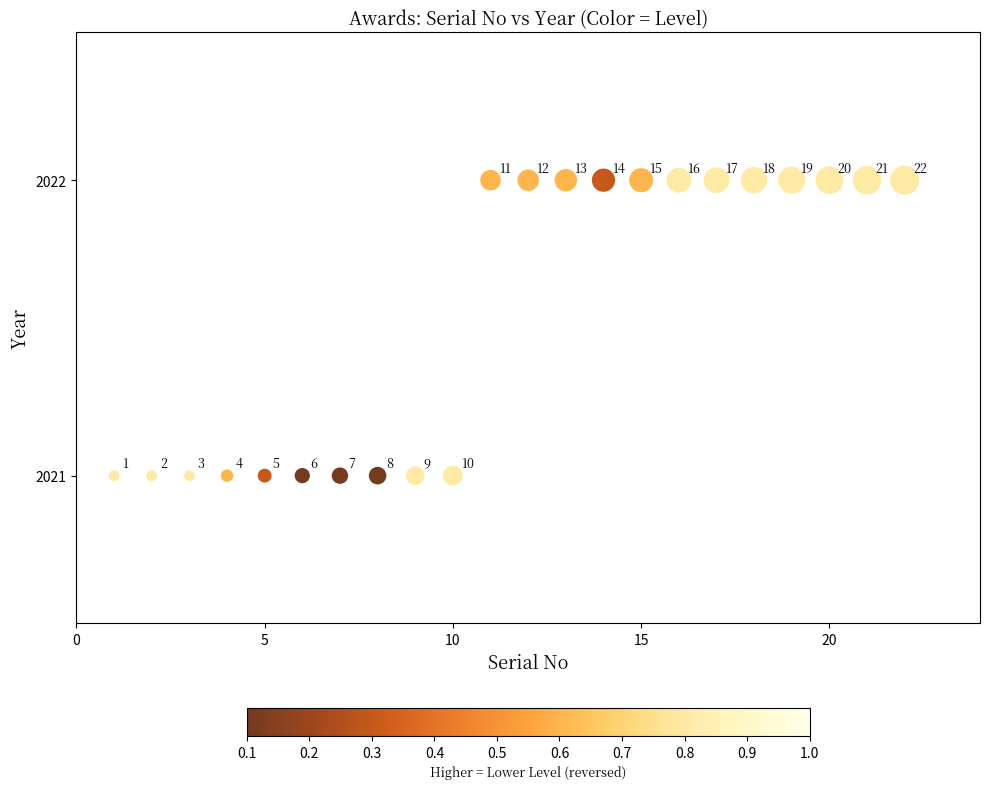

What Y value in the scatter plot is closest to 2021?

2021